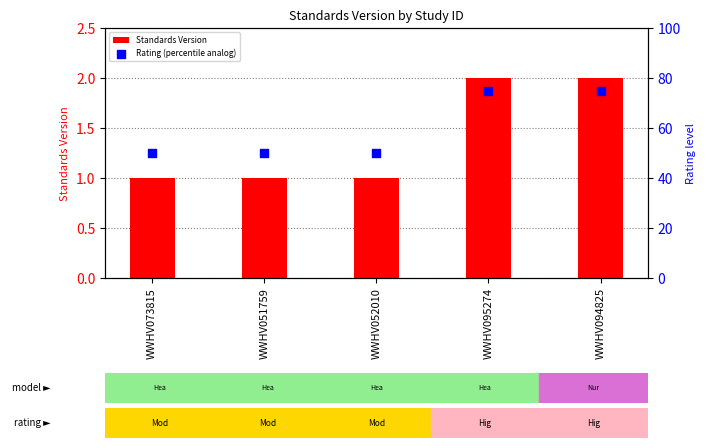

At how many categories does at least one series exceed 66?

2